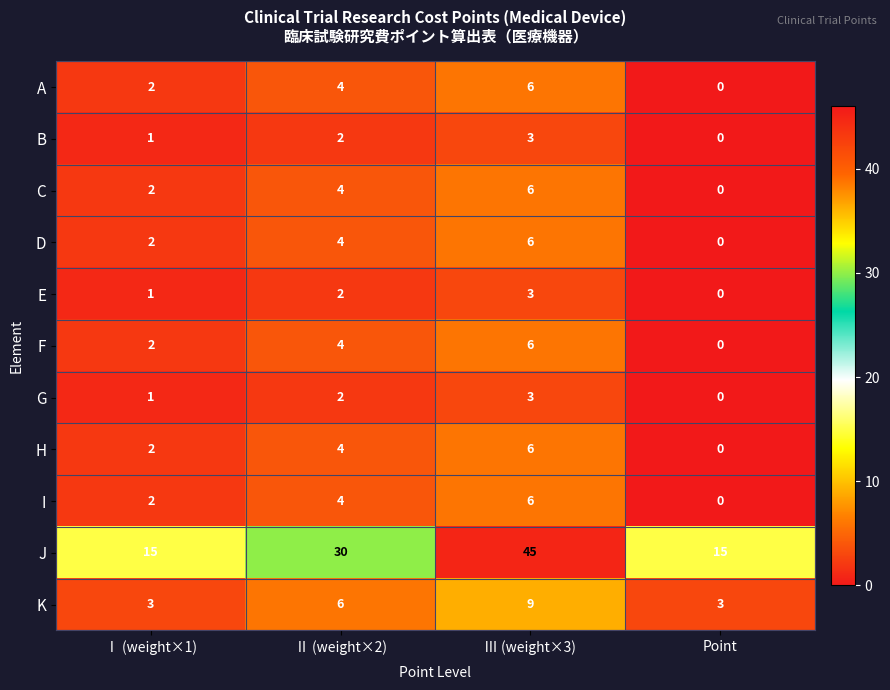

Which category has the highest value in the D series?

Ⅲ (weight×3)